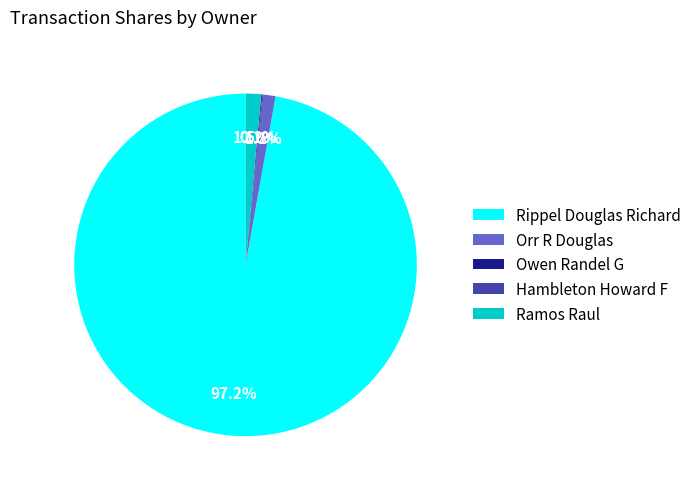

What is the majority slice?

Rippel Douglas Richard